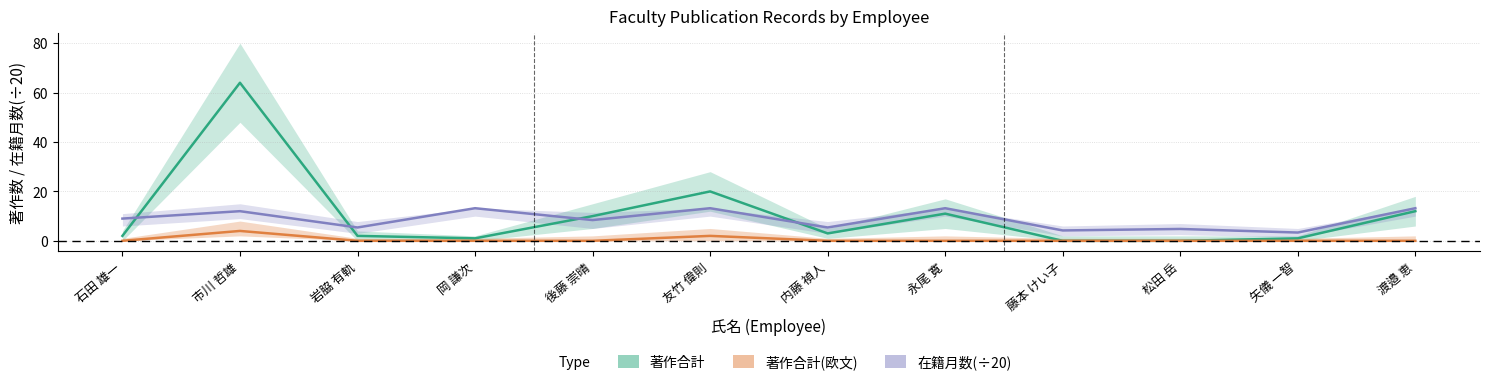

At how many categories does at least one series exceed 17?

2